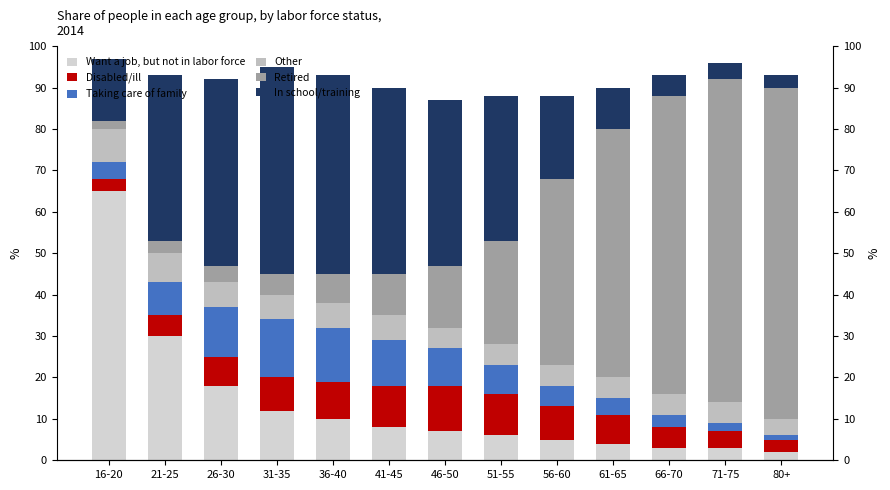

Count the number of data series in this chart.

6